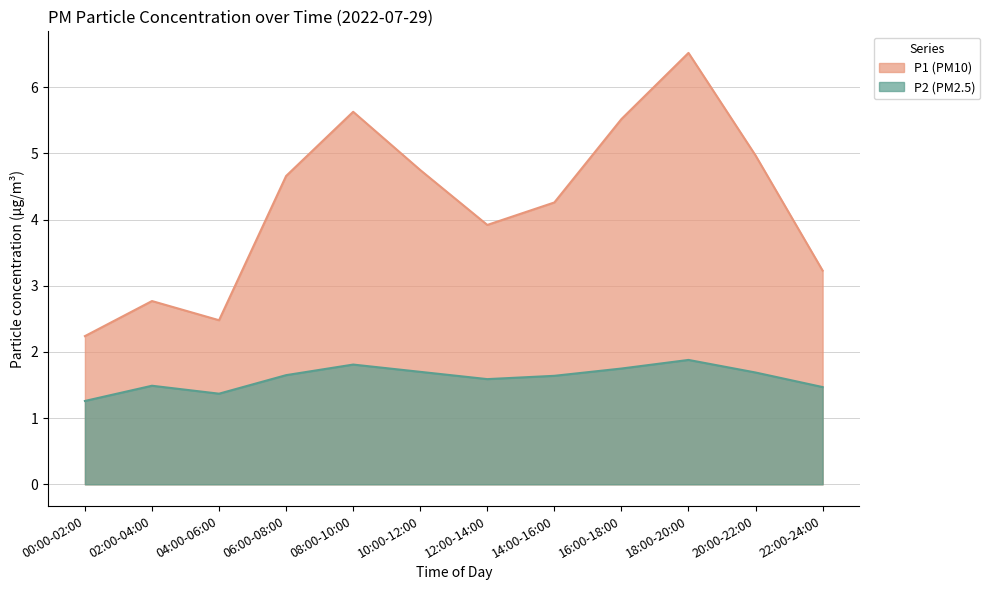

What is the label of the 11th point from the left?

20:00-22:00